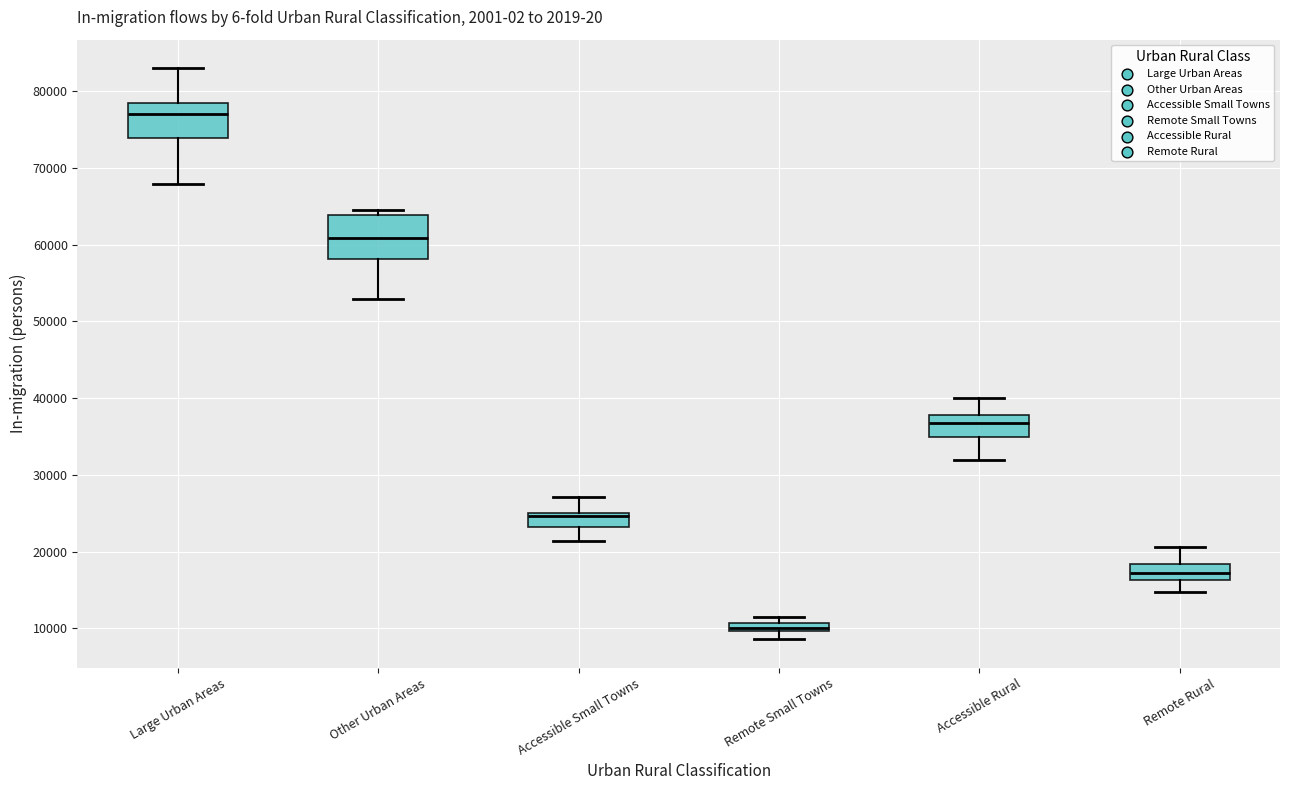

Where is the upper edge of the box for Remote Rural on the y-axis? The values are not printed on the chart, so give them approximately, as read against the axis.

18000